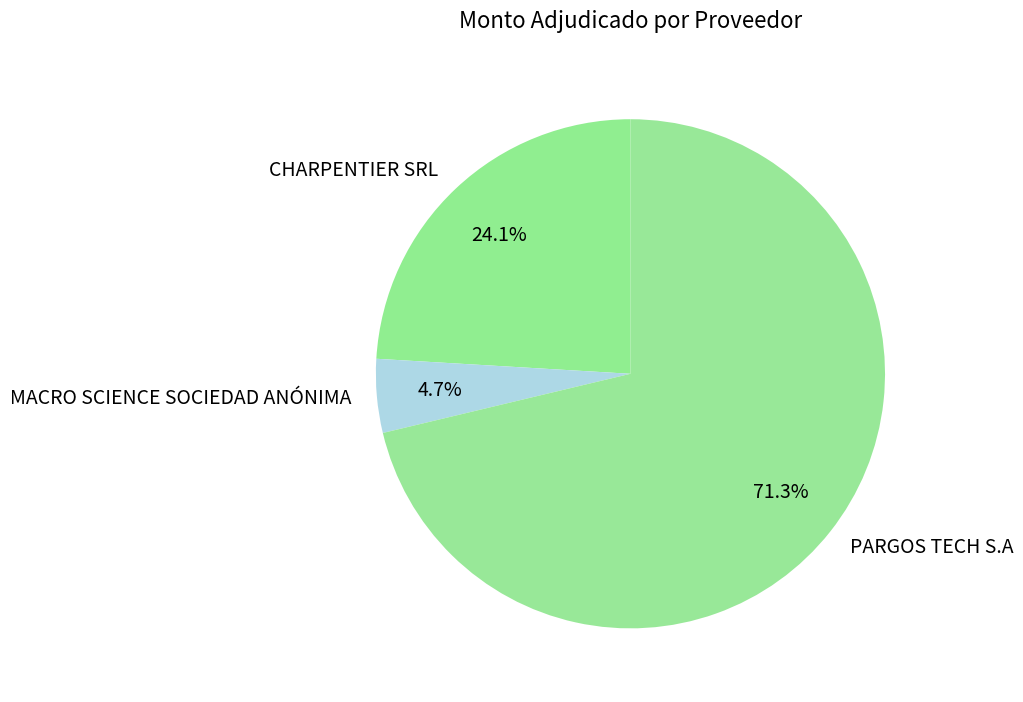

To the nearest percent, what is the difference between the PARGOS TECH S.A and CHARPENTIER SRL slice percentages?

47%